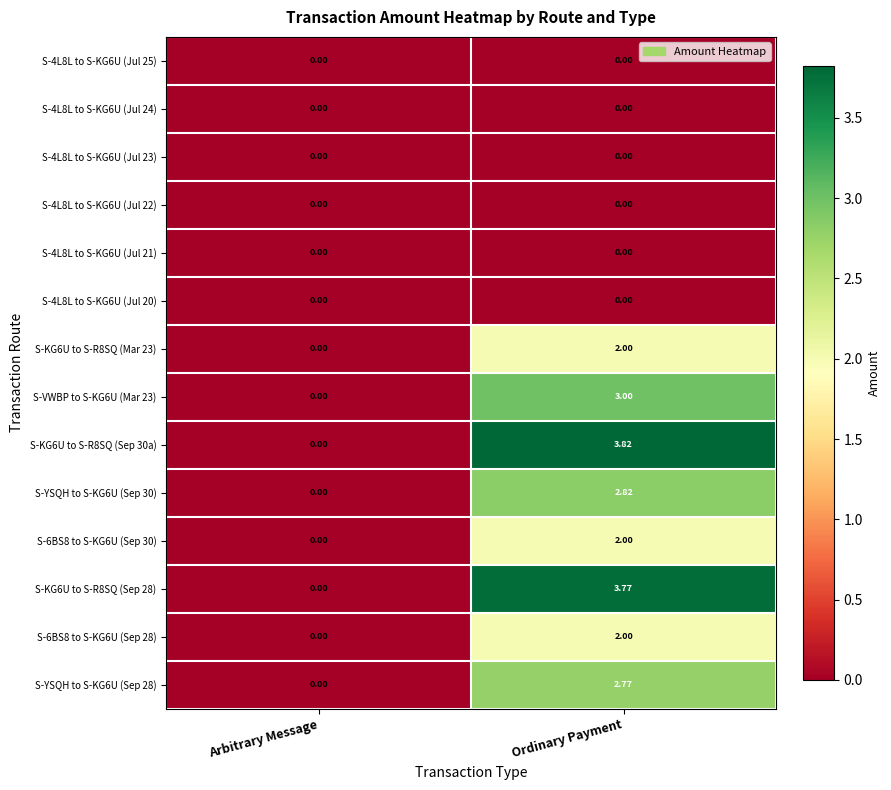

Which category has the highest value across all series?

Ordinary Payment